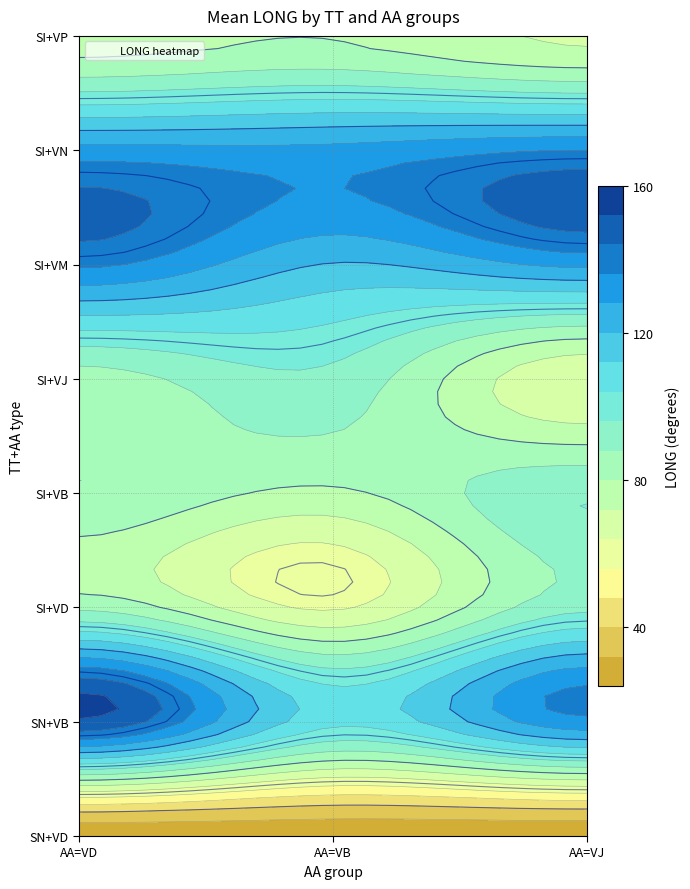

How many data points in SI_VP are less than 76?

1